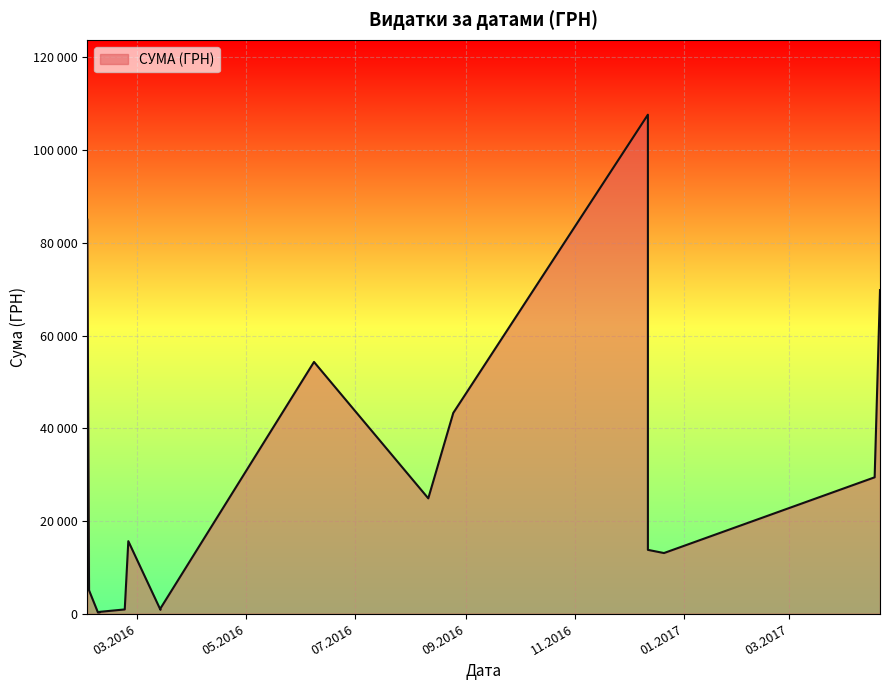

Does the chart display data point markers on the line(s)?

No